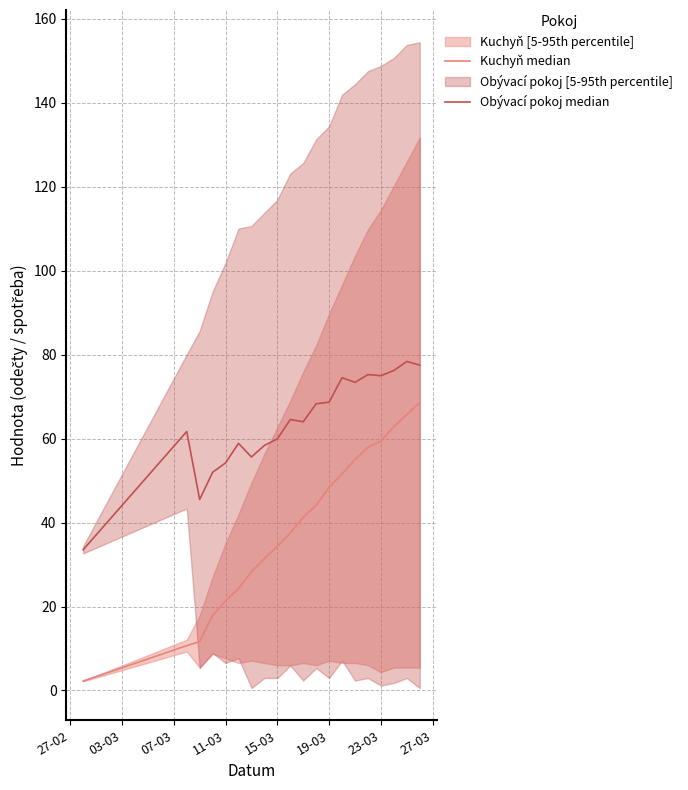

How many values in the Kuchyň median series exceed 41?

10